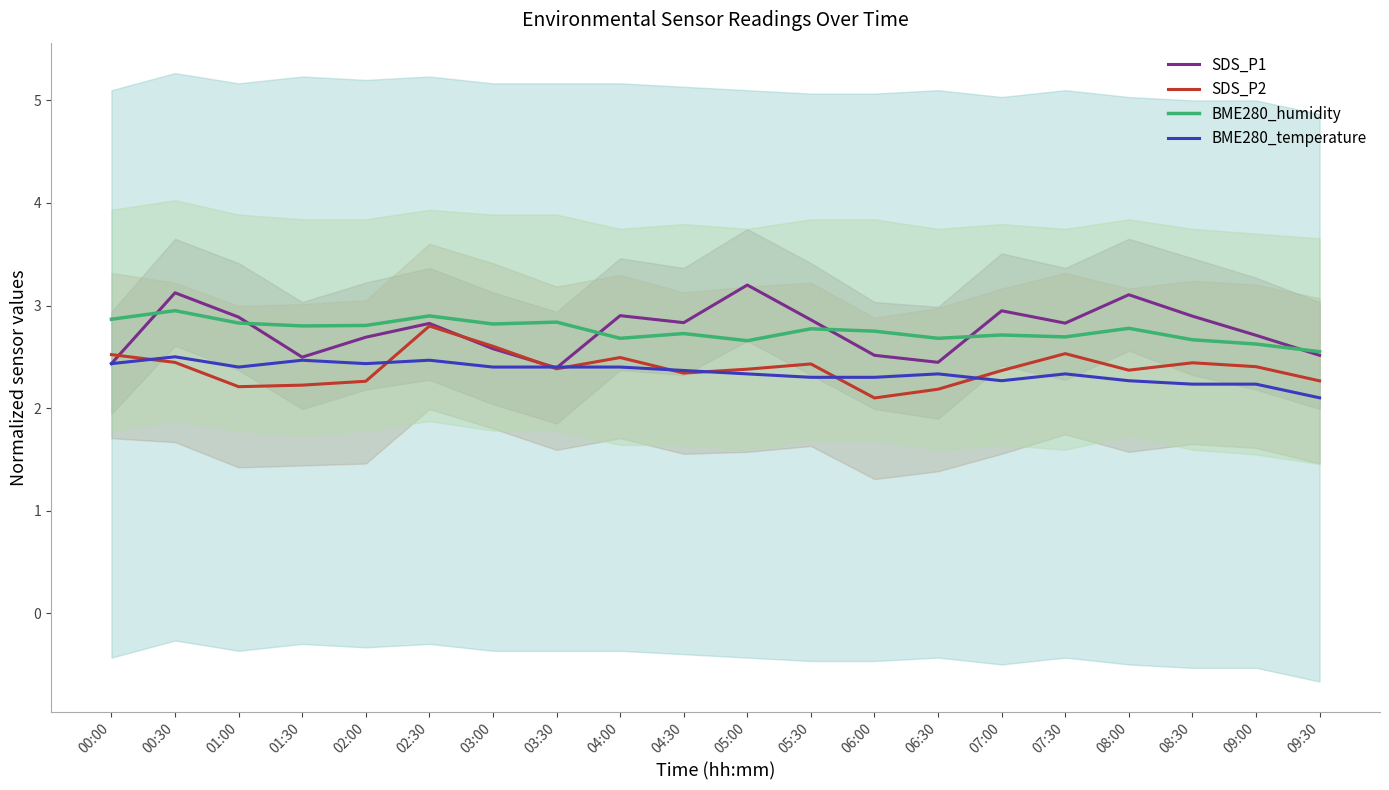

List the series in order of their peak value, lowest first.

BME280_temperature, SDS_P2, BME280_humidity, SDS_P1